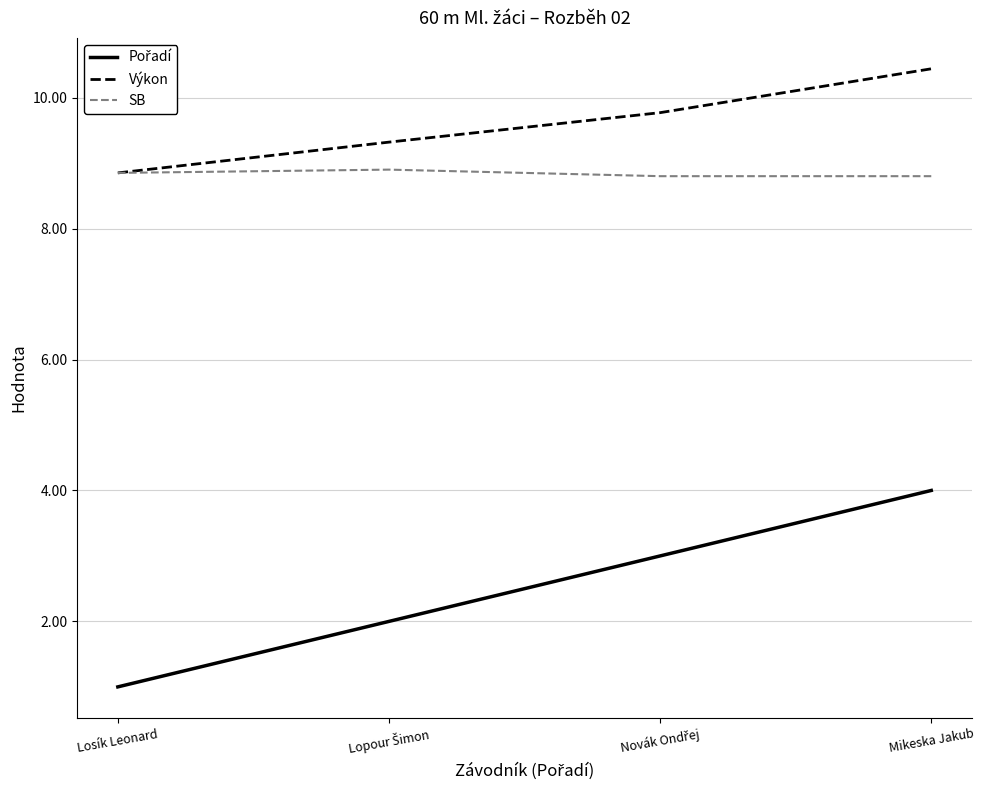

What is the spread (max minus min) of values at Mikeska Jakub?

6.4